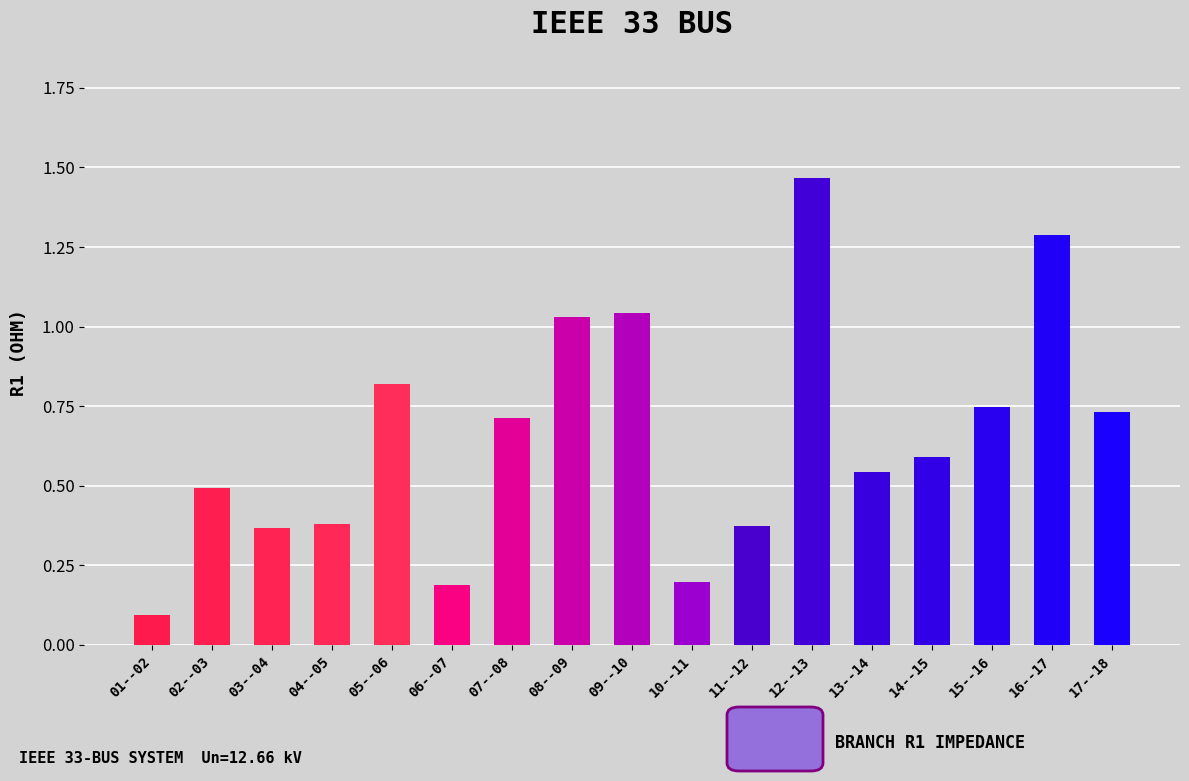

What position from the right is 08--09?

10